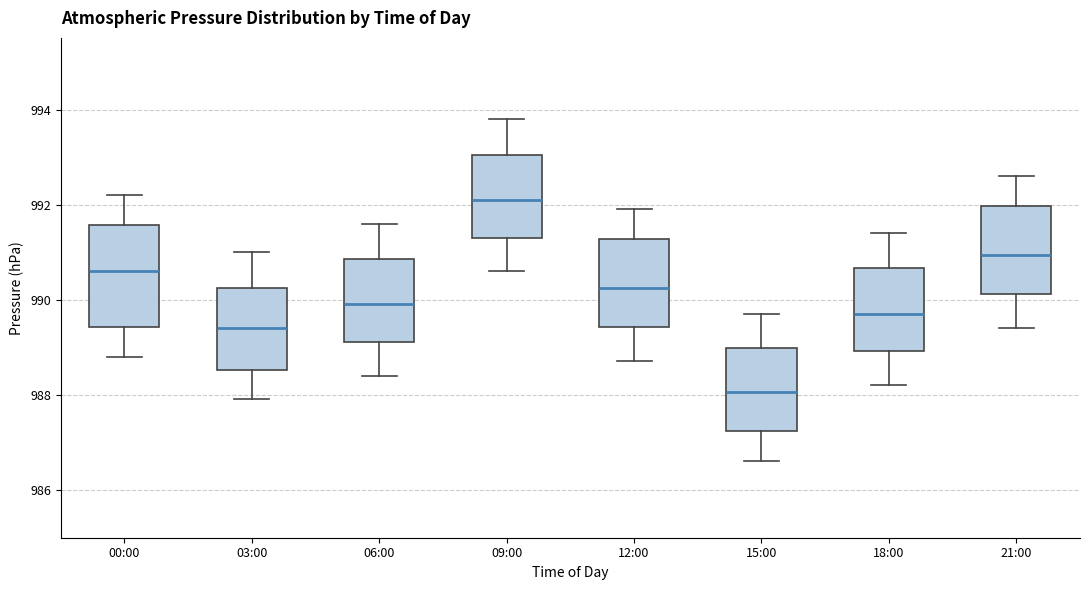

Comparing the boxes themselves (not the whiskers), which one is the tallest?

00:00